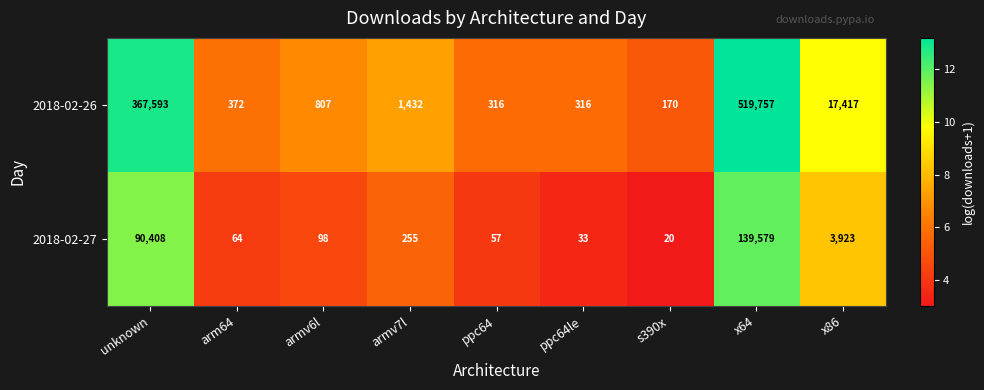

Rank the series by their average value, from lowest to highest.

2018-02-27, 2018-02-26